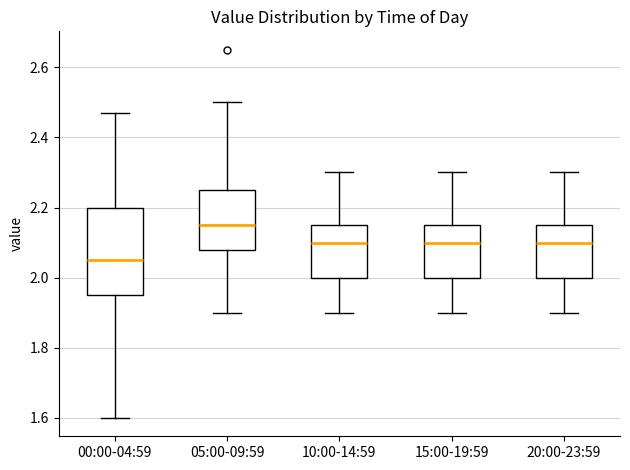

Reading left to right, read every box against the y-axis: the position of its median line, the range the box covers, and the ends of its whiskers. The values are not printed on the chart, so give them approximately, as read against the axis.

00:00-04:59: median 2.06, box 1.96 to 2.20, whiskers 1.60 to 2.48
05:00-09:59: median 2.16, box 2.08 to 2.26, whiskers 1.90 to 2.50
10:00-14:59: median 2.10, box 2.00 to 2.16, whiskers 1.90 to 2.30
15:00-19:59: median 2.10, box 2.00 to 2.16, whiskers 1.90 to 2.30
20:00-23:59: median 2.10, box 2.00 to 2.16, whiskers 1.90 to 2.30